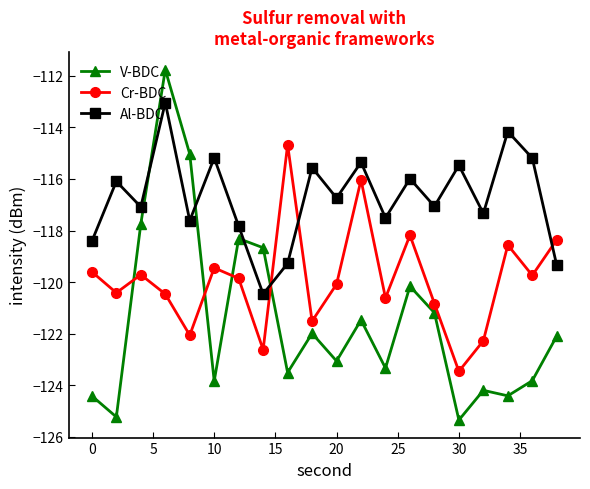

Which series has the widest spread of values?

V-BDC